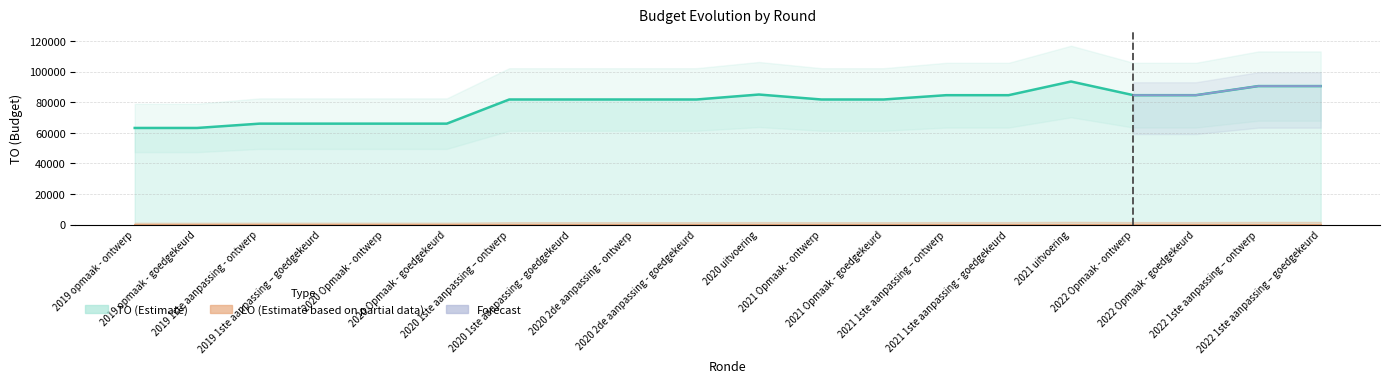

What is the change in value from 2019 1ste aanpassing – goedgekeurd to 2022 Opmaak - goedgekeurd?

+18583